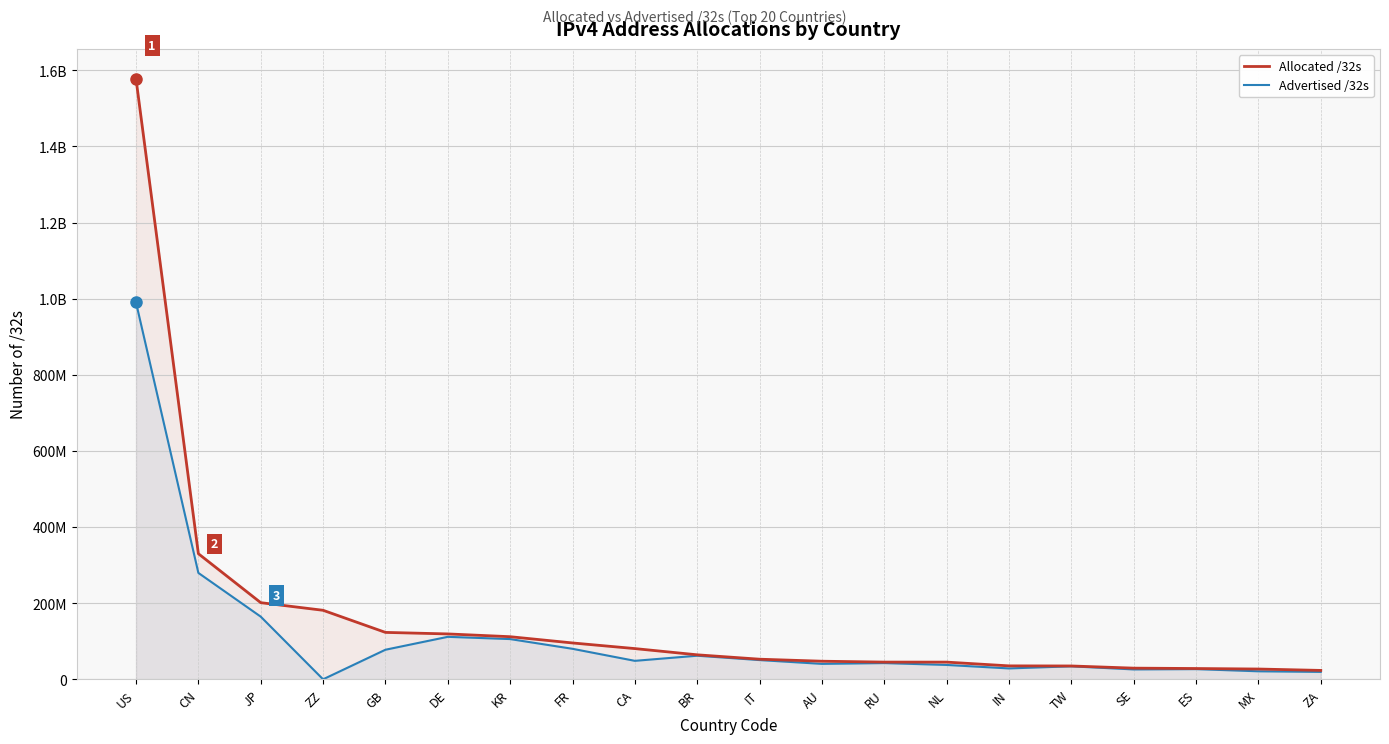

Which has a higher value, ES or AU?

AU